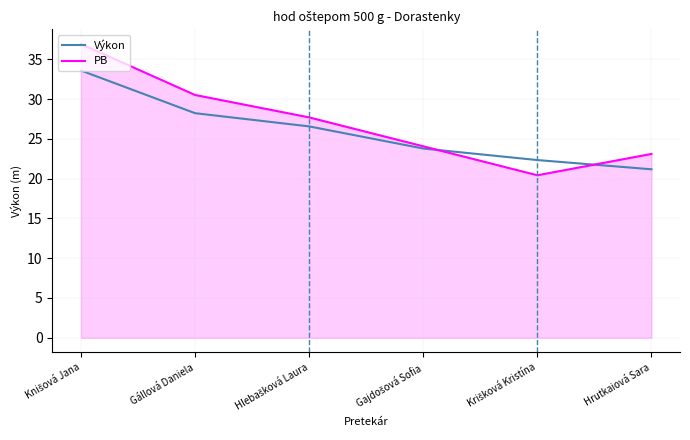

The value of PB at Gállová Daniela is 30.5. True or false?

True